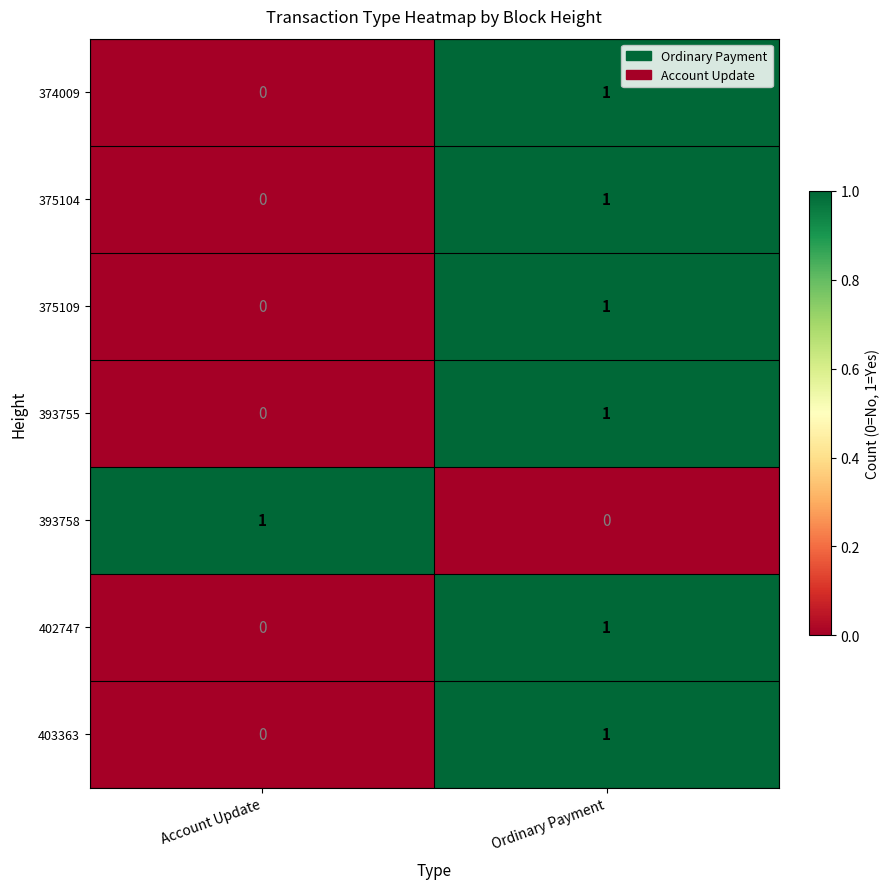

At which category is the sum across all series the highest?

Ordinary Payment